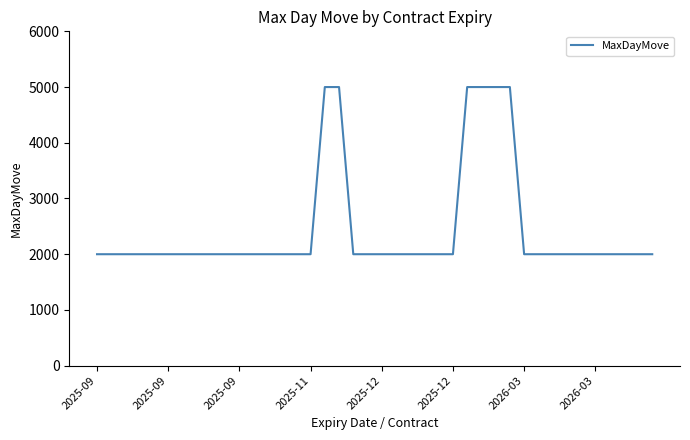

What is the difference between the maximum and minimum values?

3000